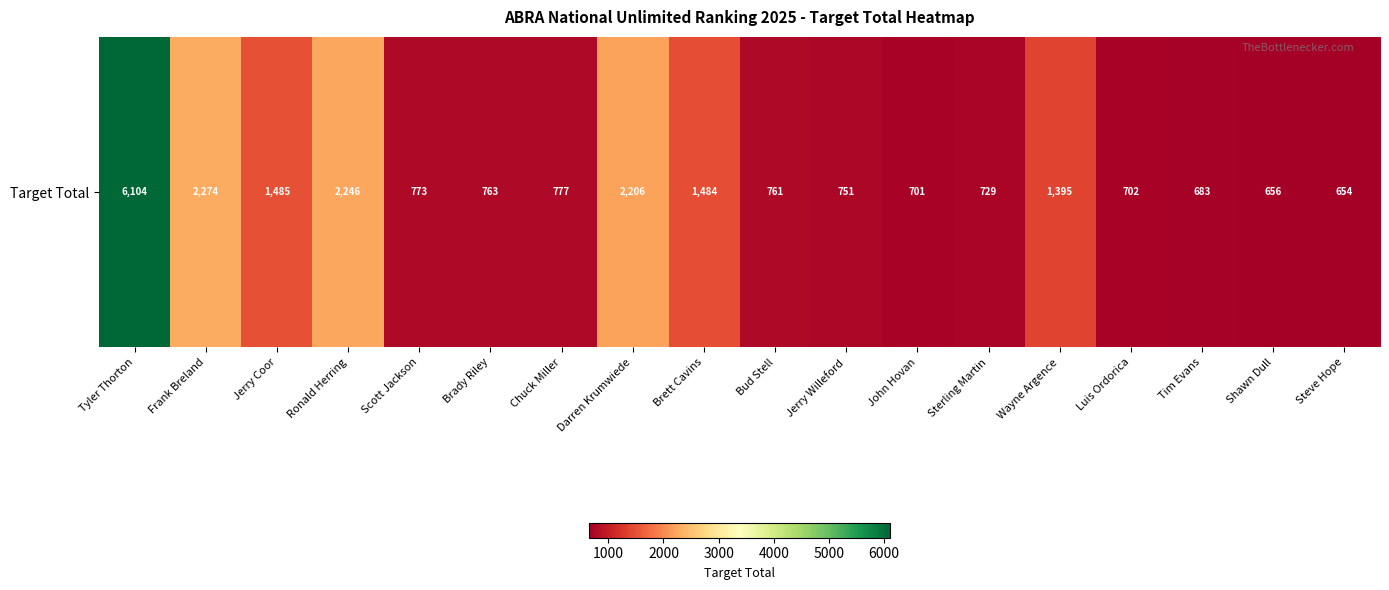

At which label is the value closest to 3379?

Frank Breland